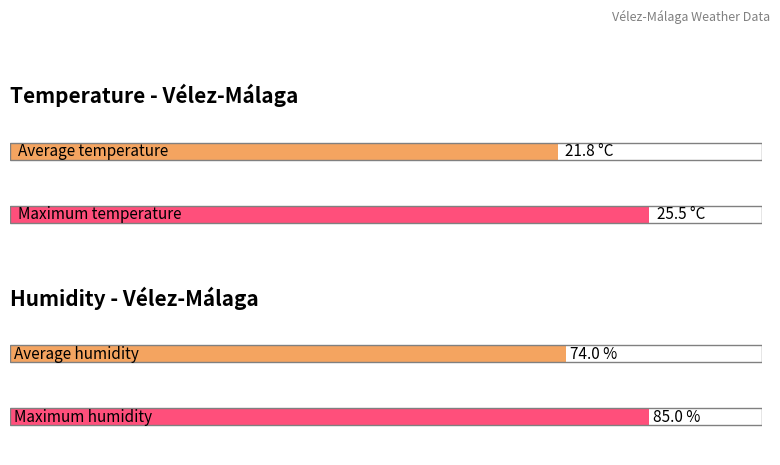

What are all the series names shown in the legend?

Temperature (C), Humidity (%)